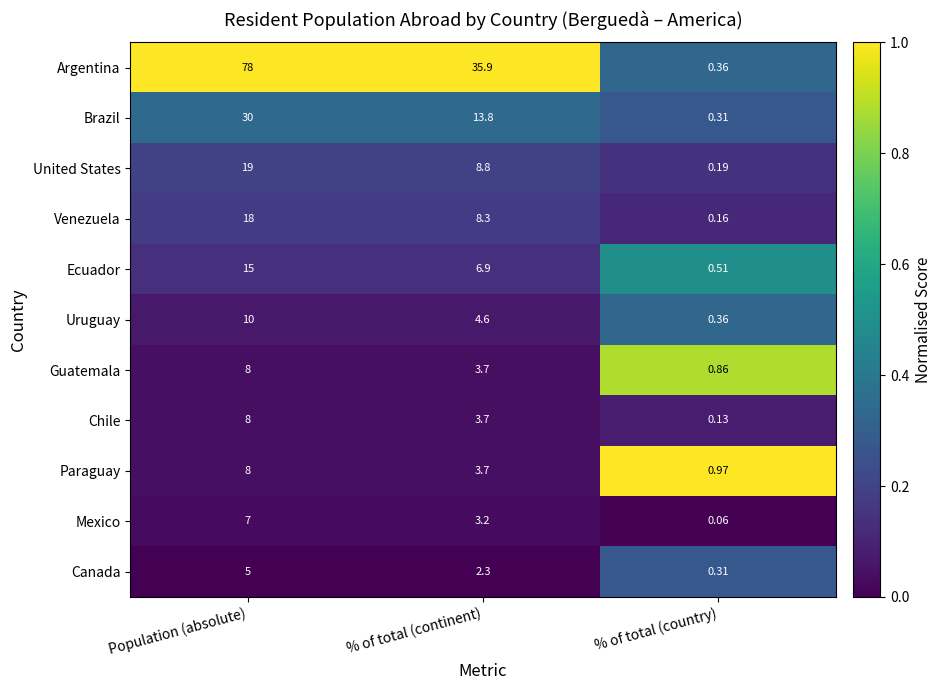

Which category has the highest value across all series?

Population (absolute)